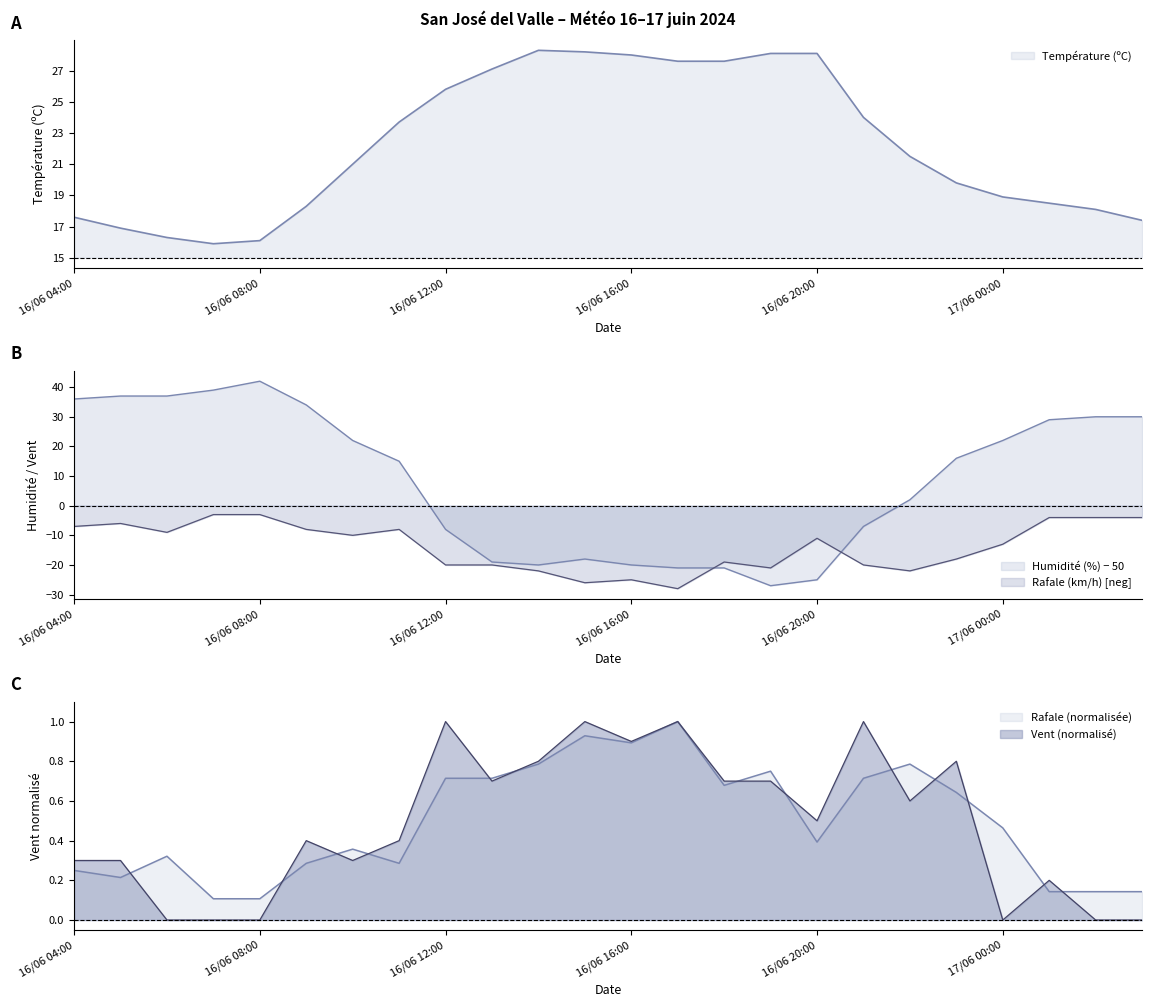

True or false: Rafale (km/h) has more than 1 interior local peaks.

True